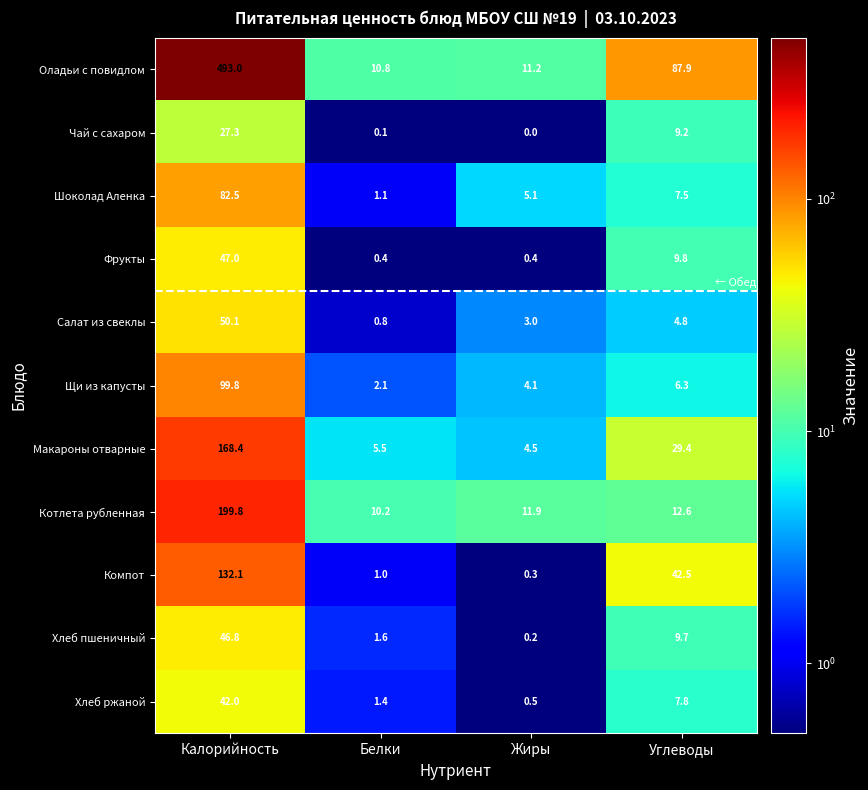

What is the difference between the Оладьи с повидлом values at Белки and Калорийность?

482.2